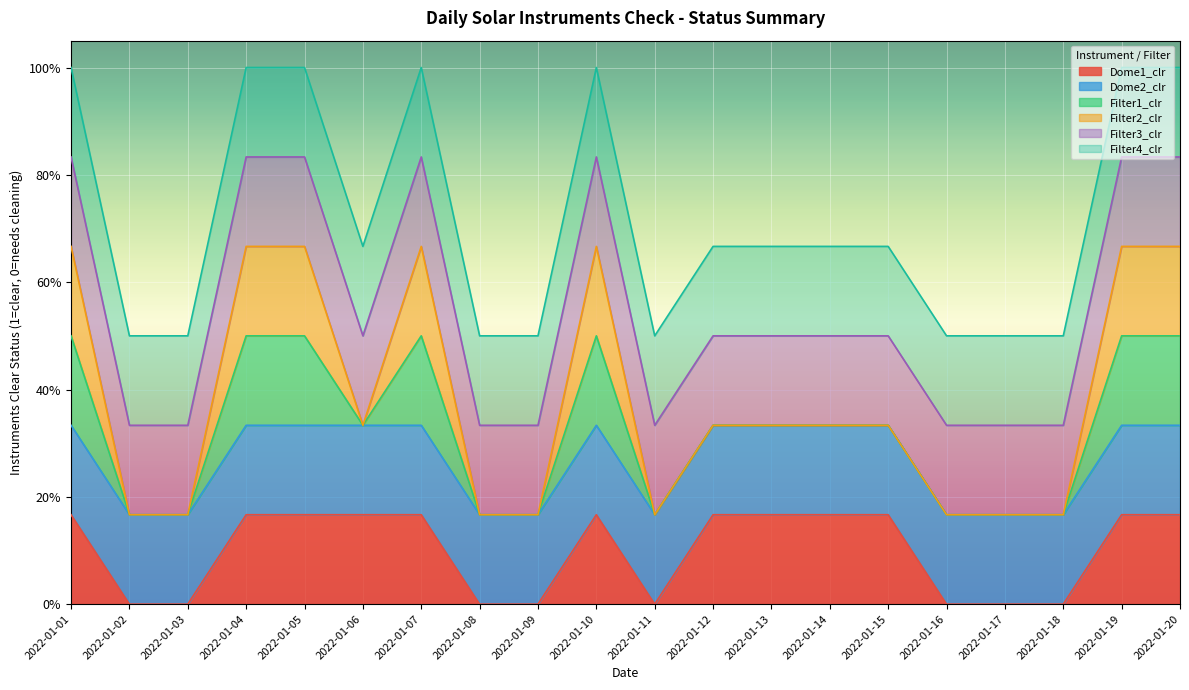

True or false: Dome1_clr has a value of 0 at 2022-01-19.

False